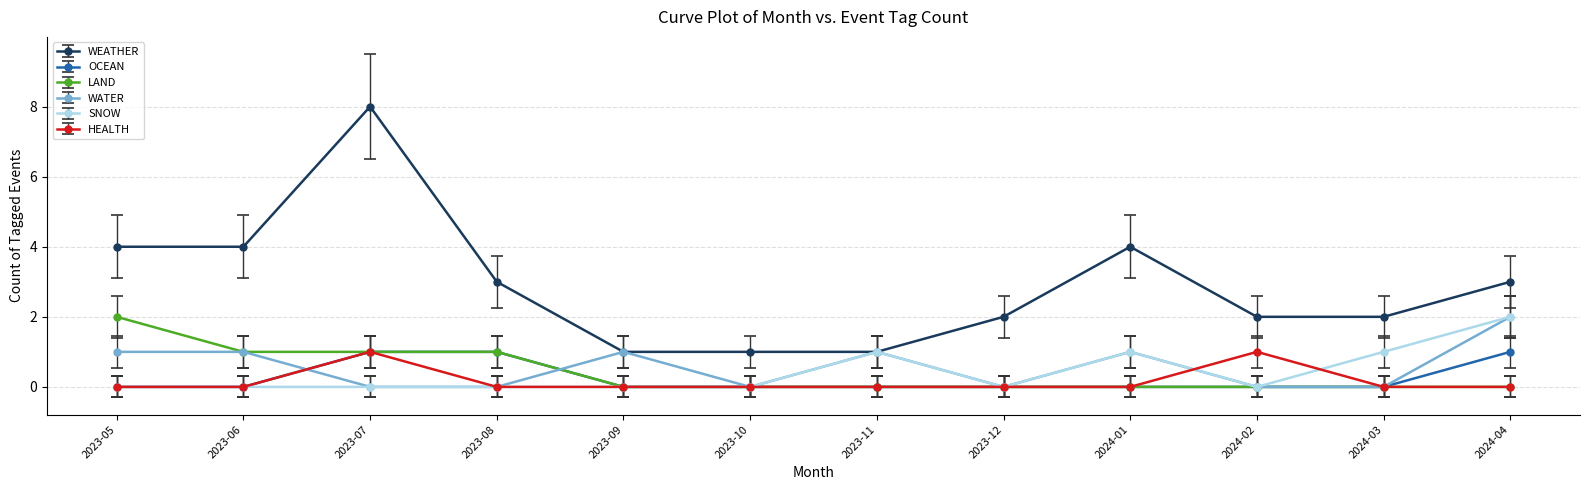

Reading left to right, what are all the values shown in this chart?

WEATHER: 4	4	8	3	1	1	1	2	4	2	2	3
OCEAN: 0	0	1	1	0	0	0	0	0	0	0	1
LAND: 2	1	1	1	0	0	0	0	0	0	0	0
WATER: 1	1	0	0	1	0	1	0	1	0	0	2
SNOW: 0	0	0	0	0	0	1	0	1	0	1	2
HEALTH: 0	0	1	0	0	0	0	0	0	1	0	0